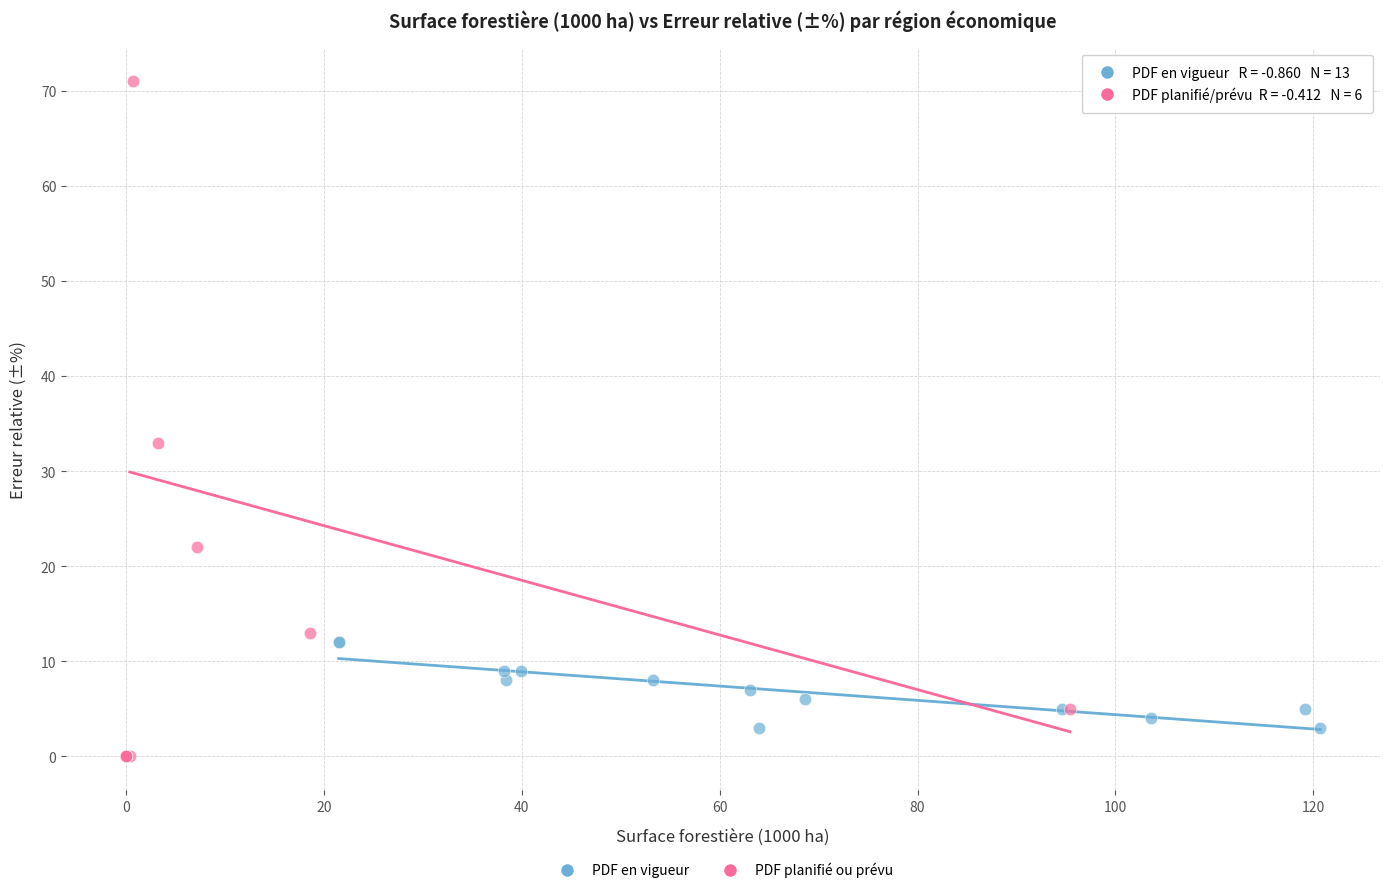

Which series contains the highest Y value?

PDF planifié ou prévu